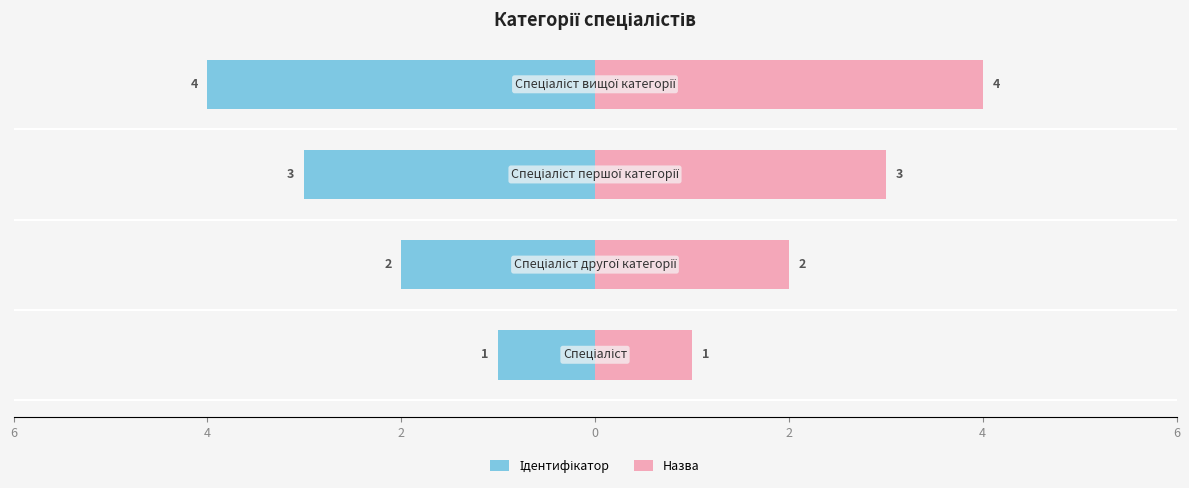

Reading left to right, what are all the values shown in this chart?

Ідентифікатор: 6=-1	4=-2	2=-3	0=-4
Назва: 6=1	4=2	2=3	0=4